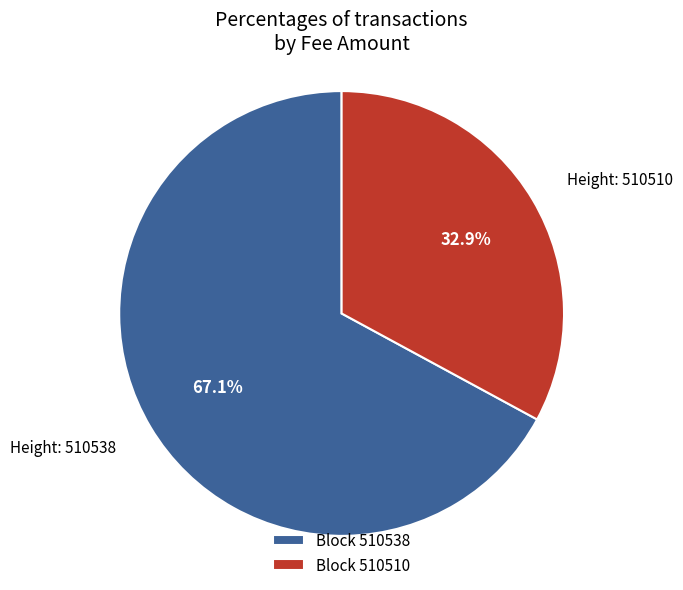

Between Block 510510 and Block 510538, which is larger?

Block 510538